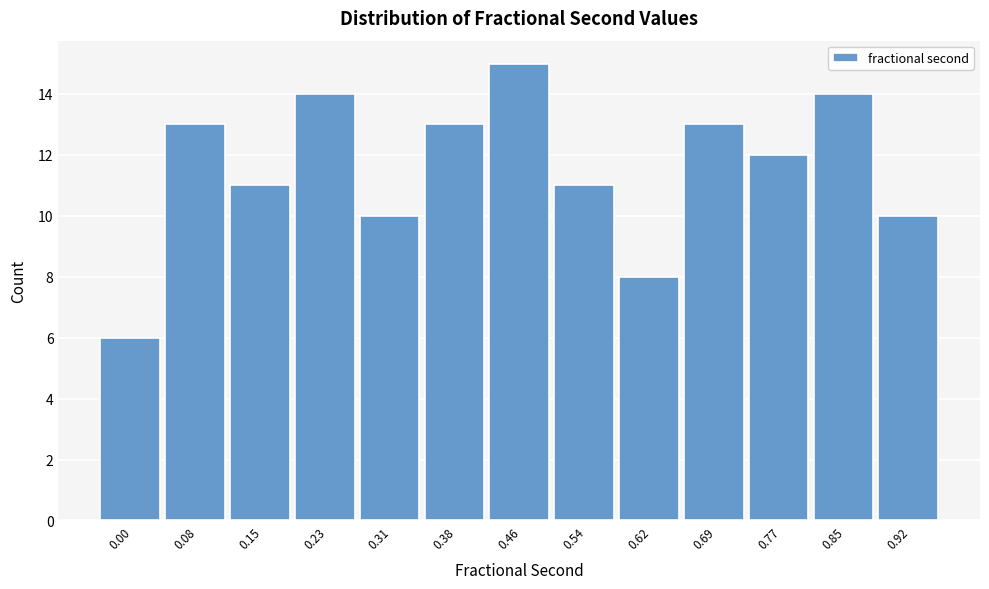

Reading left to right, what are all the values shown in this chart?

0.00=6	0.08=13	0.15=11	0.23=14	0.31=10	0.38=13	0.46=15	0.54=11	0.62=8	0.69=13	0.77=12	0.85=14	0.92=10